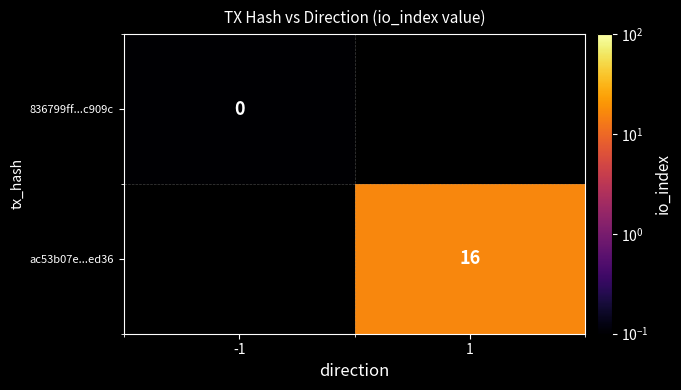

How many distinct data groups are displayed?

2